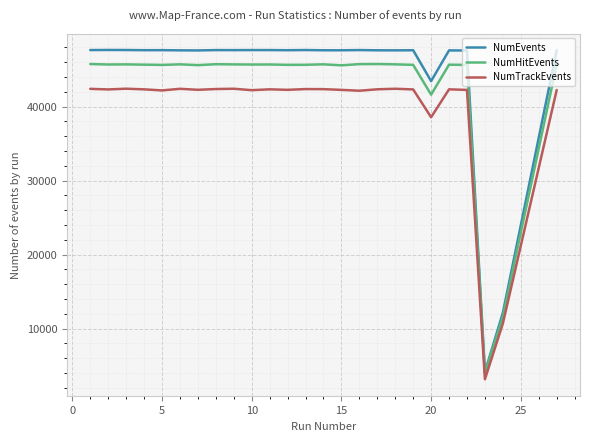

How many lines are shown in the chart?

3